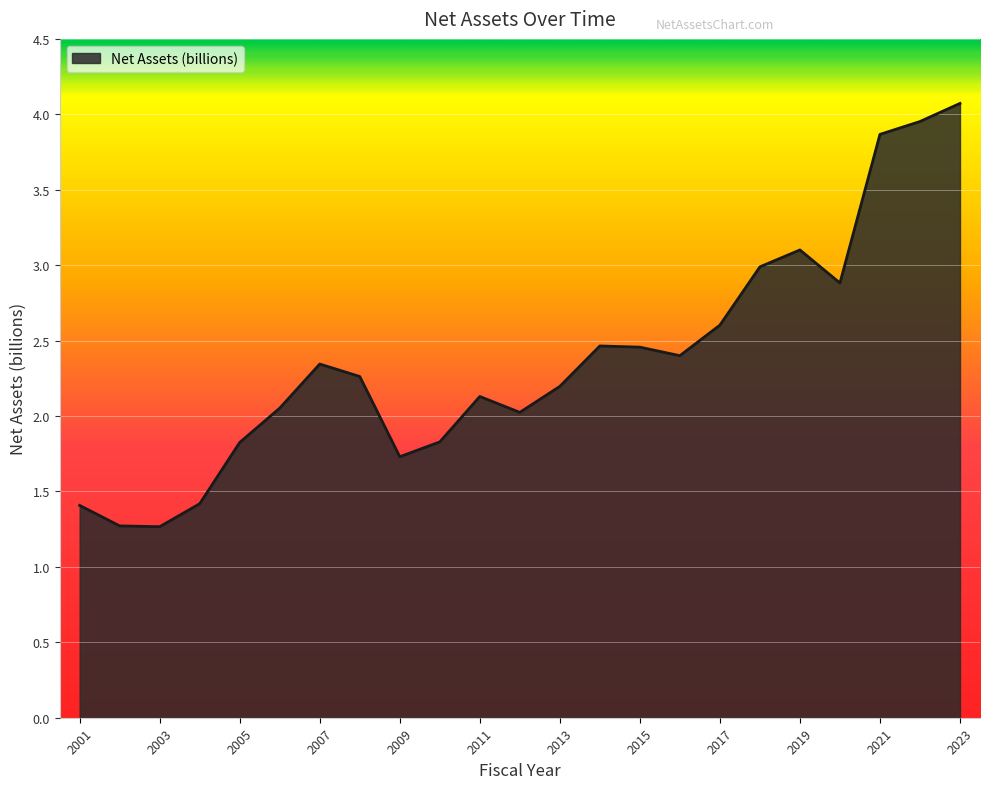

How many lines are shown in the chart?

1